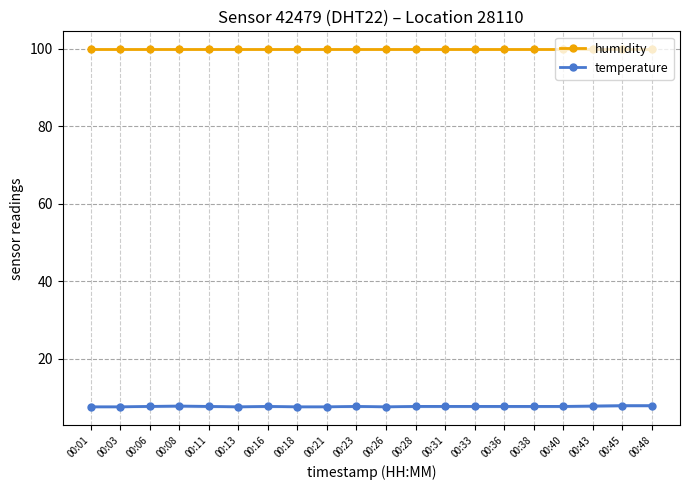

True or false: humidity and temperature cross at least once.

False